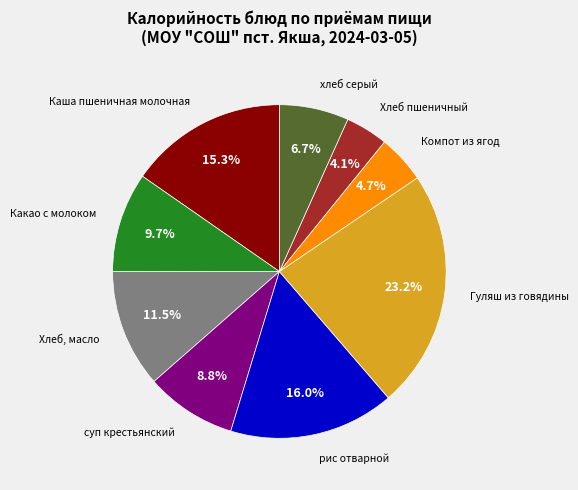

Does any single category account for the majority?

No